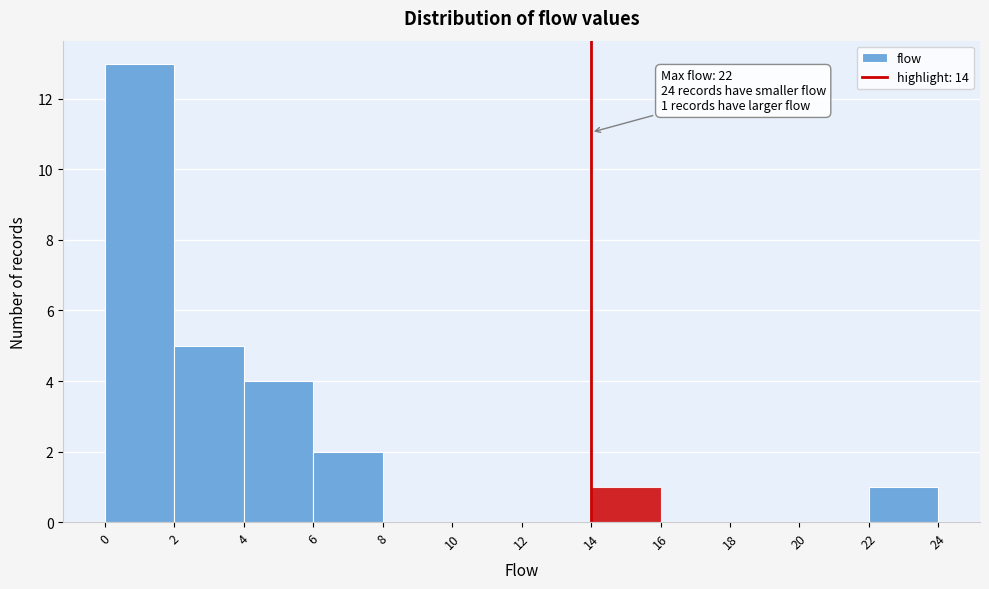

Which range on the x-axis has the tallest bar?

0 to 2